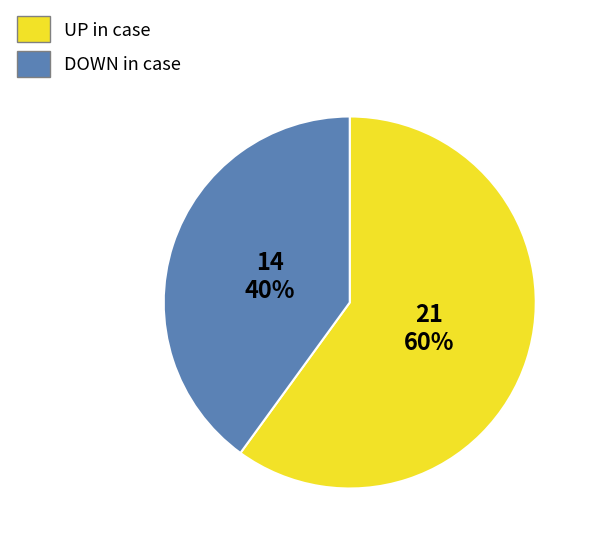

Approximately how many times larger is the value at DOWN in case compared to UP in case?

0.7